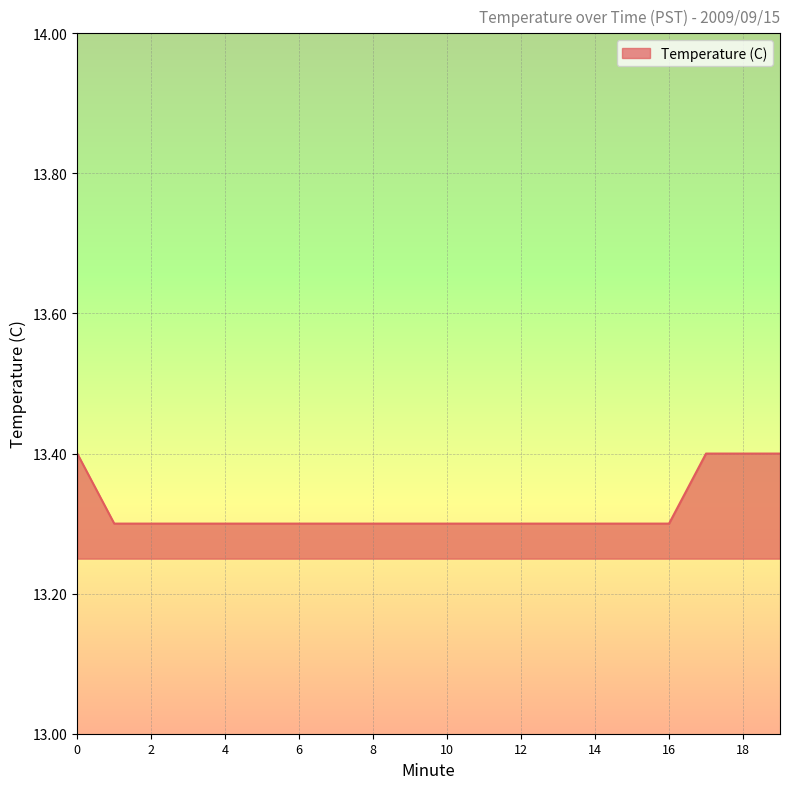

What is the smallest value displayed?

13.3